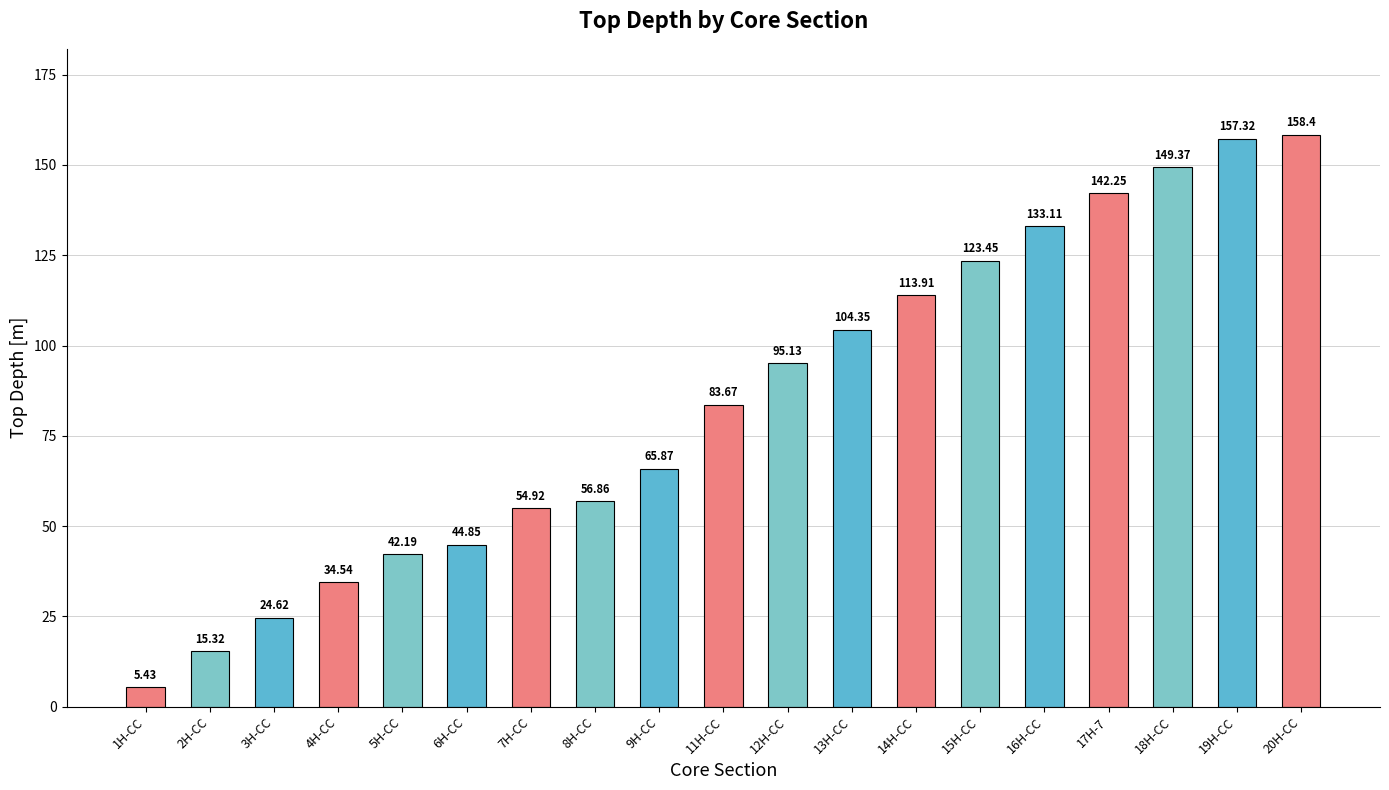

How many bars are there in total?

19